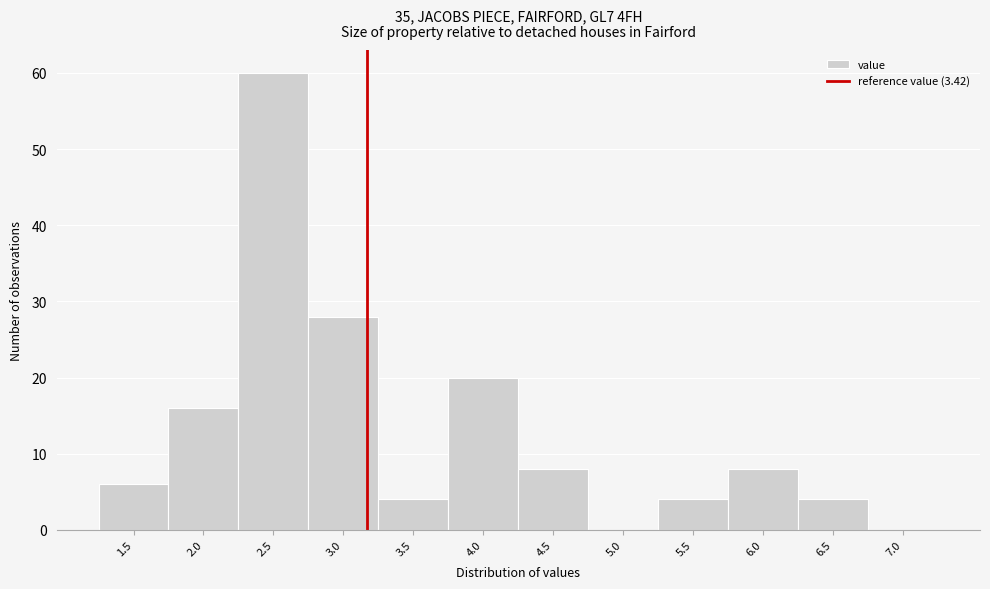

Reading left to right, transcribe all the data shown in this chart.

1.5=6	2.0=16	2.5=60	3.0=28	3.5=4	4.0=20	4.5=8	5.0=0	5.5=4	6.0=8	6.5=4	7.0=0